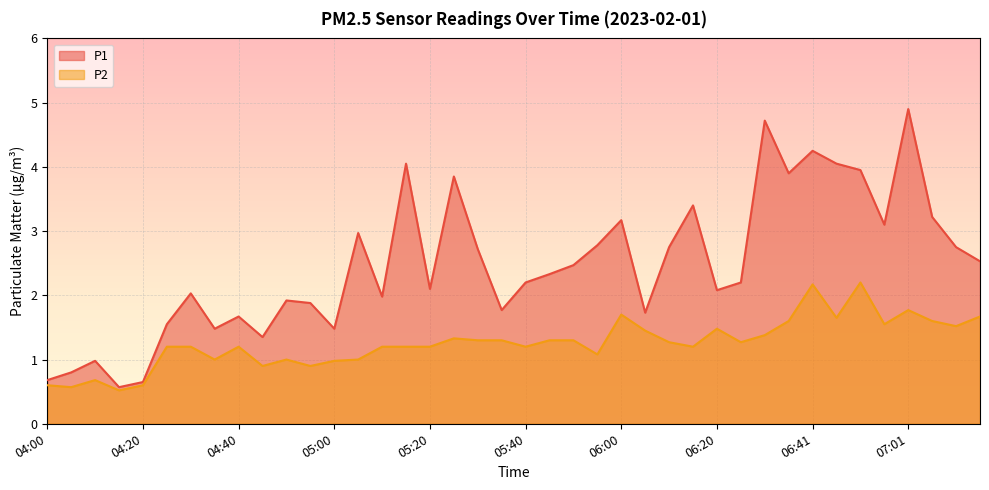

True or false: P2 and P1 intersect in this chart.

False